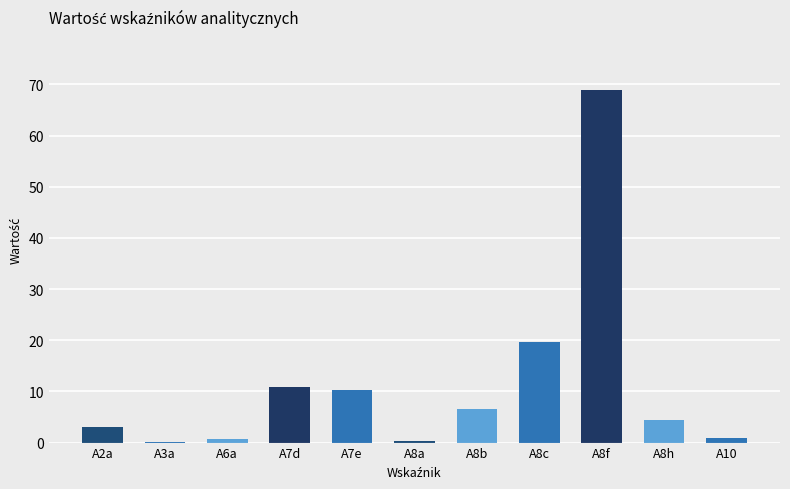

What is the average value?

11.4